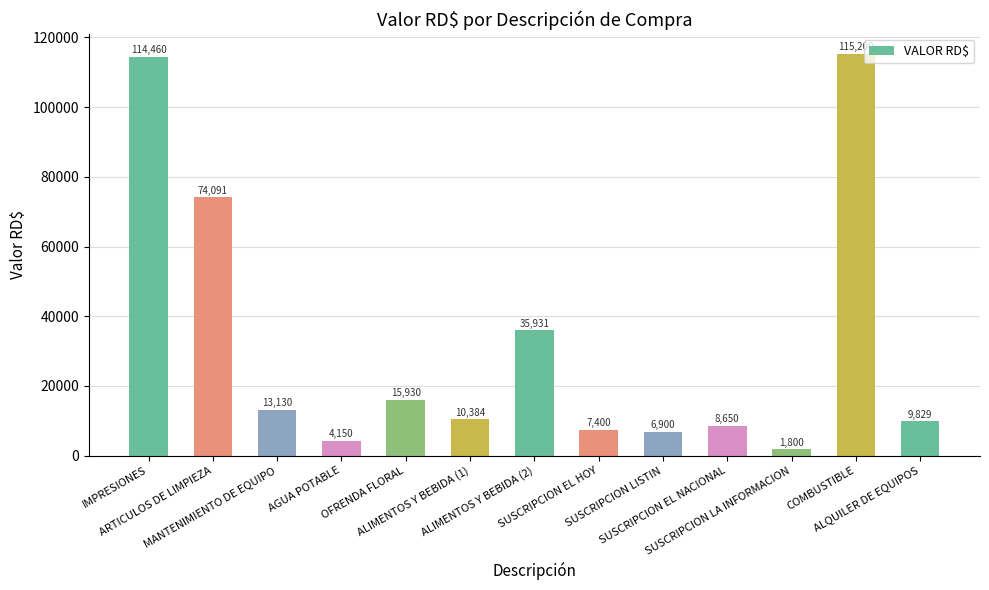

What is the difference between the maximum and minimum values?

113400.0